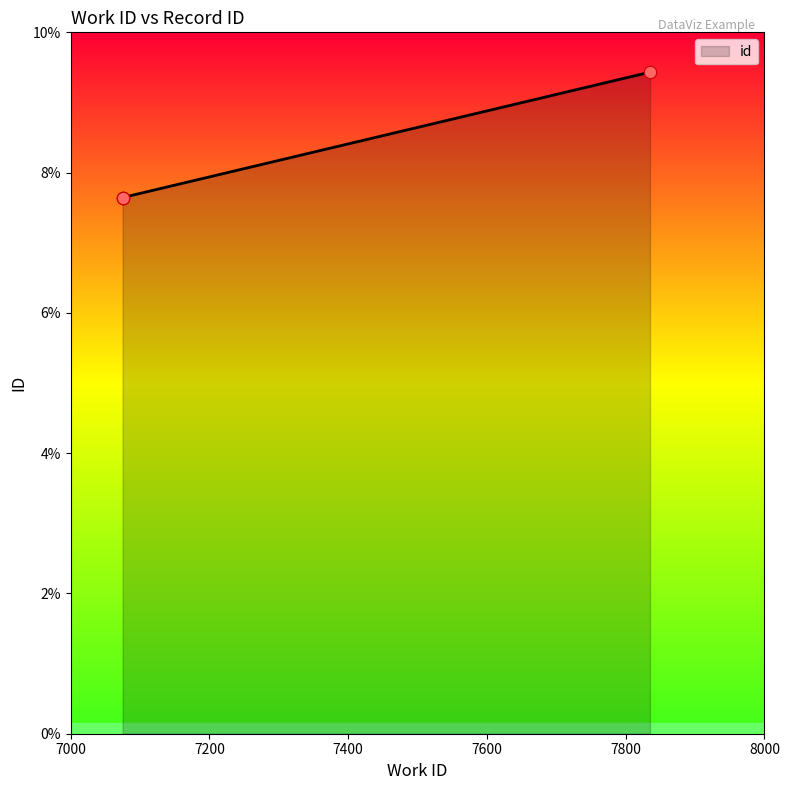

Between 7600 and 7000, which is larger?

7600